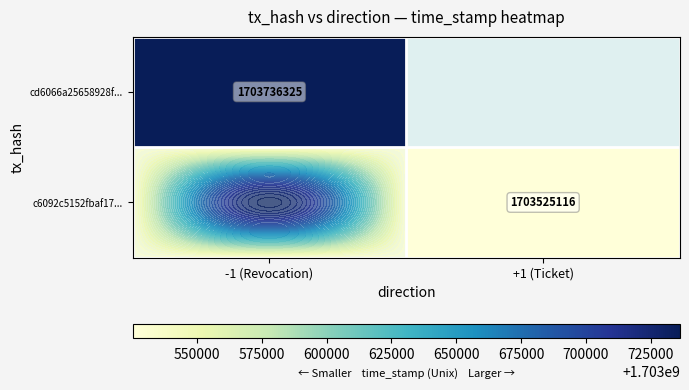

List the series in order of their peak value, lowest first.

cd6066a25658928f..., c6092c5152fbaf17...